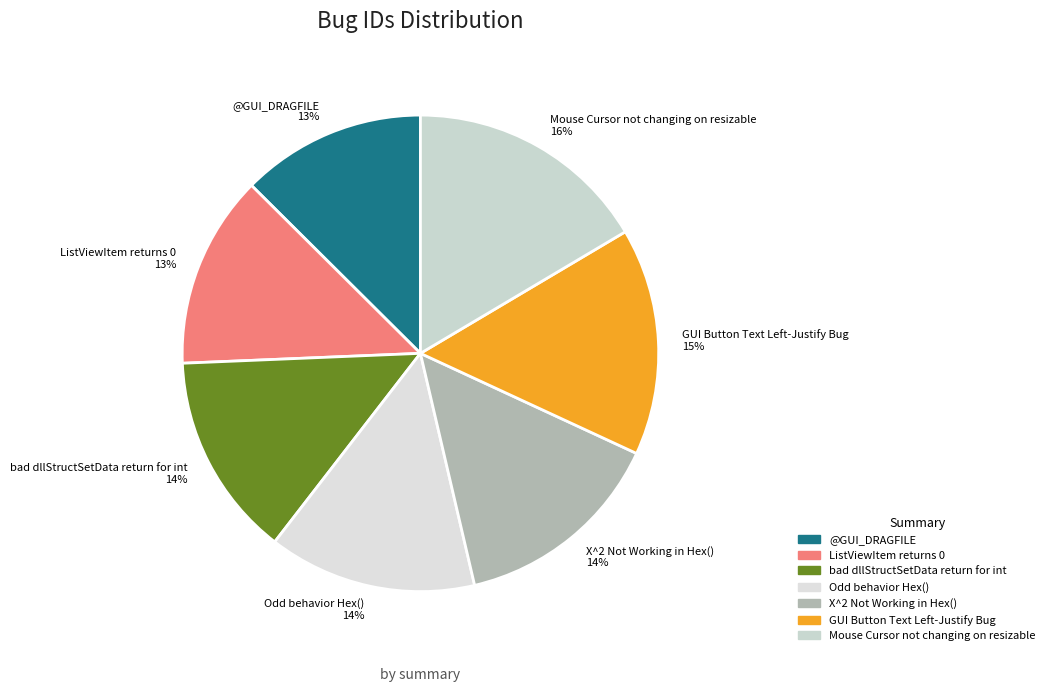

Which category has the biggest portion of the pie?

Mouse Cursor not changing on resizable